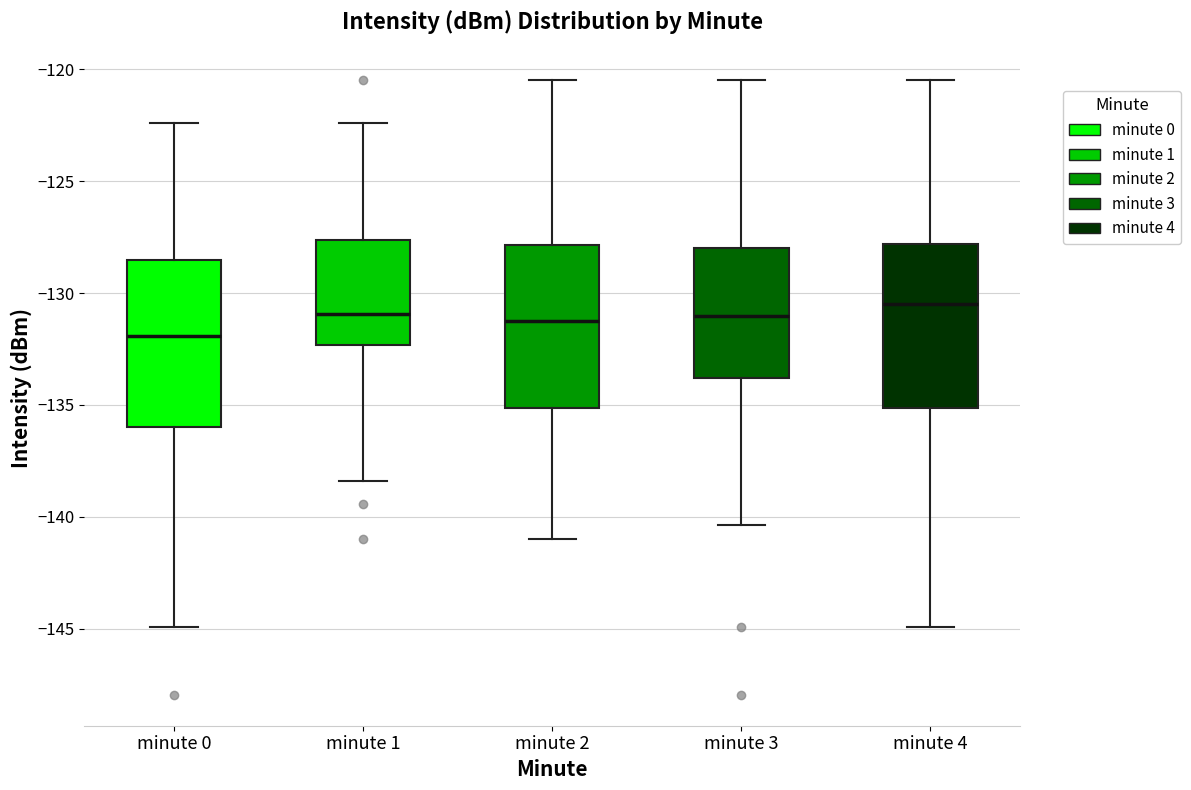

Reading left to right, read every box against the y-axis: the position of its median line, the range the box covers, and the ends of its whiskers. The values are not printed on the chart, so give them approximately, as read against the axis.

minute 0: median -132.0, box -136.0 to -128.5, whiskers -145.0 to -122.5
minute 1: median -131.0, box -132.5 to -127.5, whiskers -138.5 to -122.5
minute 2: median -131.0, box -135.0 to -128.0, whiskers -141.0 to -120.5
minute 3: median -131.0, box -134.0 to -128.0, whiskers -140.5 to -120.5
minute 4: median -130.5, box -135.0 to -128.0, whiskers -145.0 to -120.5